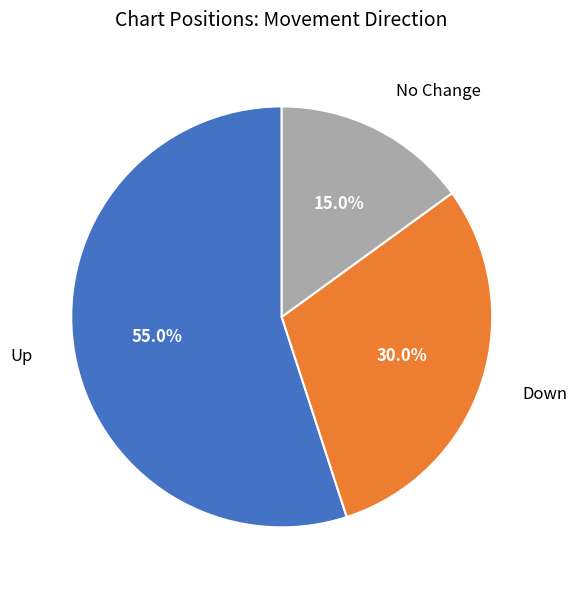

Is there any slice that represents more than half of the pie?

Yes